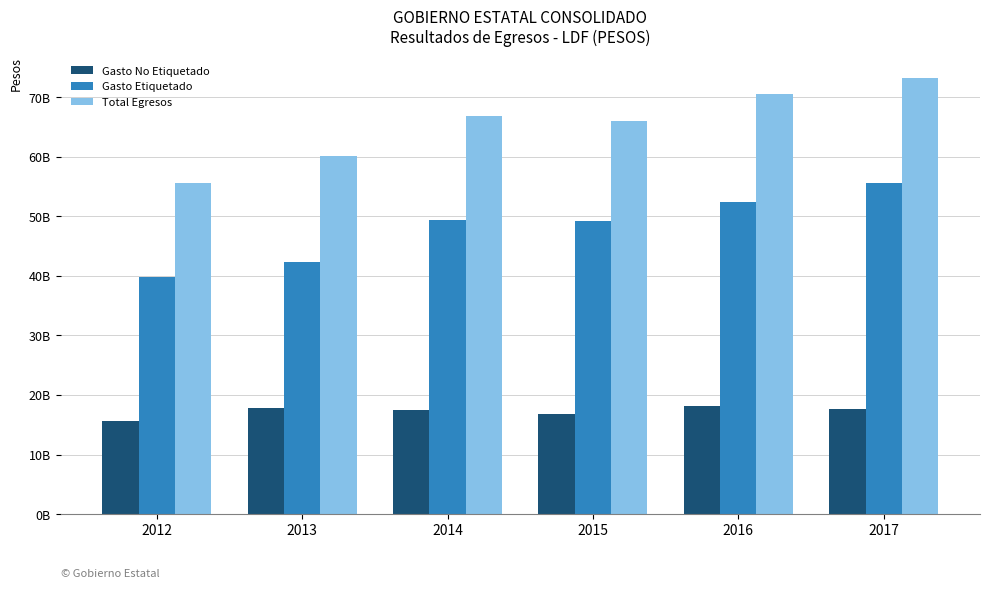

Which series has the widest spread of values?

Total Egresos